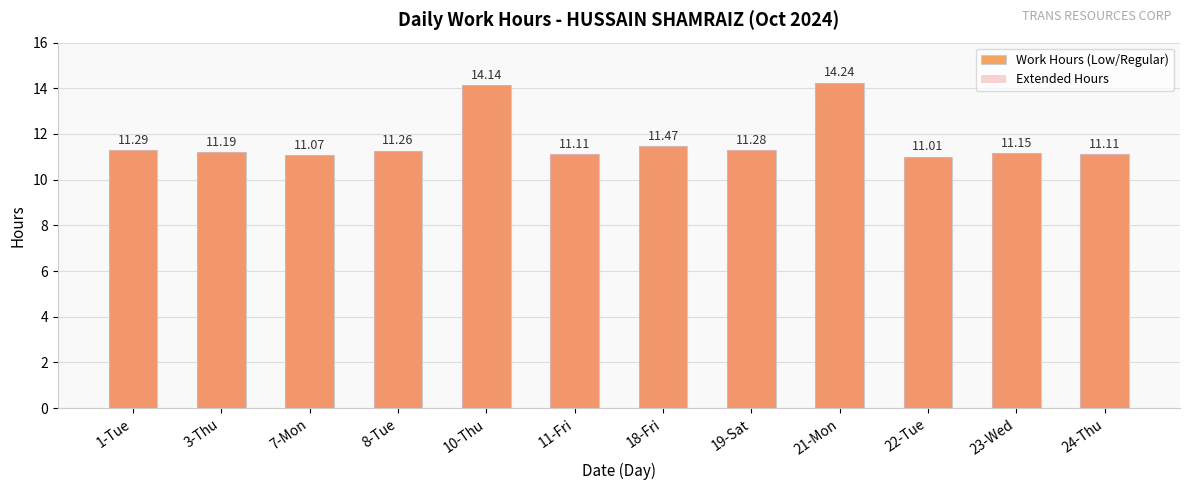

What is the greatest value displayed?

14.2